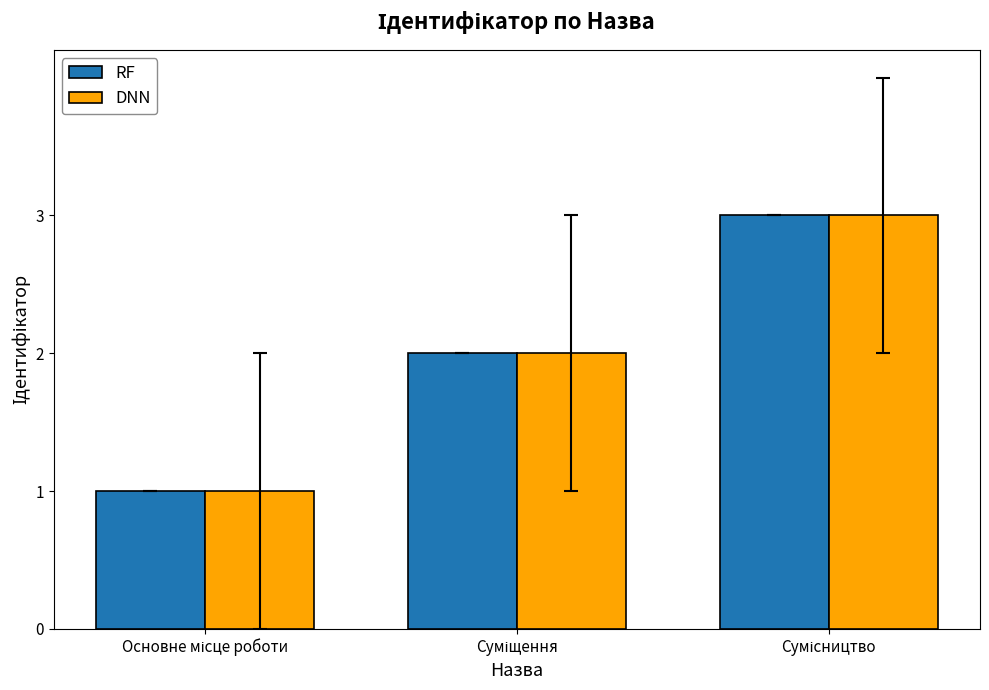

Which series has the widest spread of values?

RF